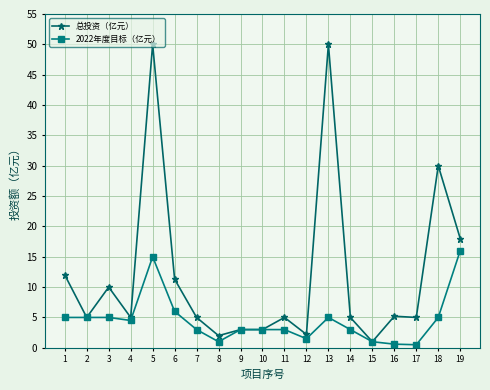

The 总投资（亿元） series shows 11.5 at 19. True or false?

False